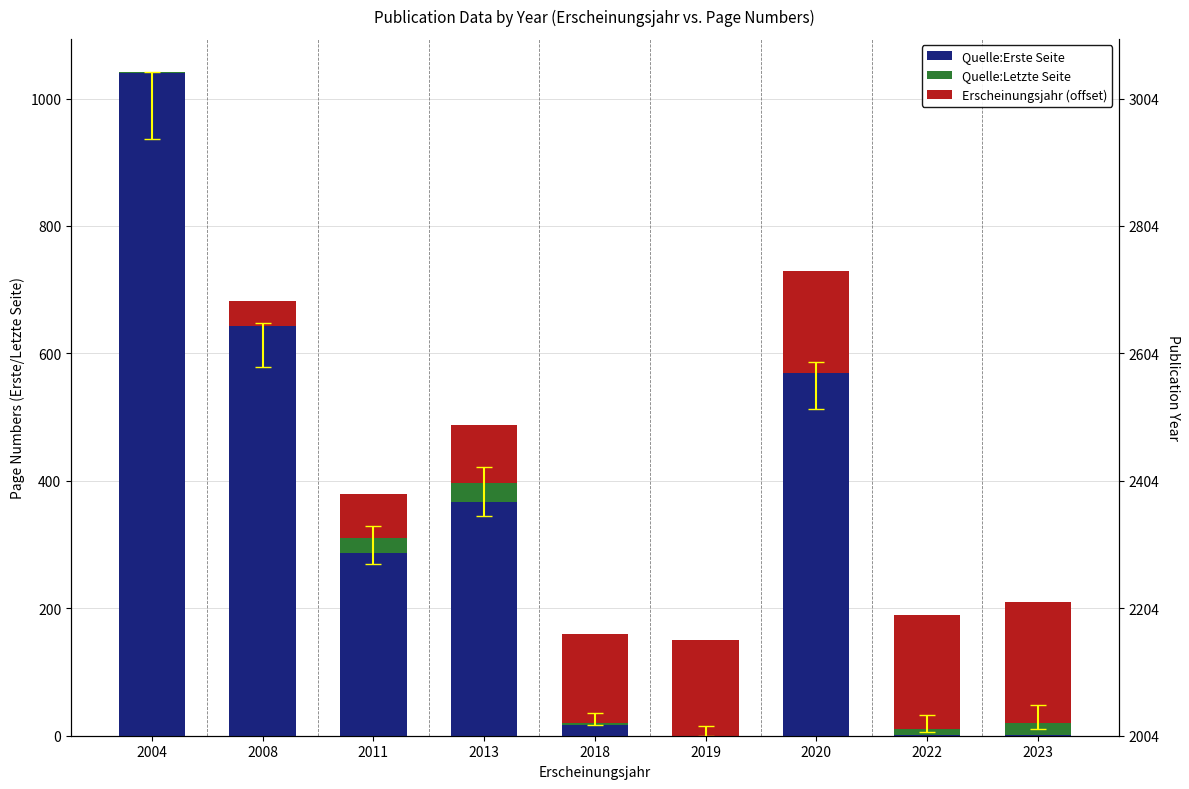

What is the value of the Quelle:Erste Seite bar at the 5th from the left?

17